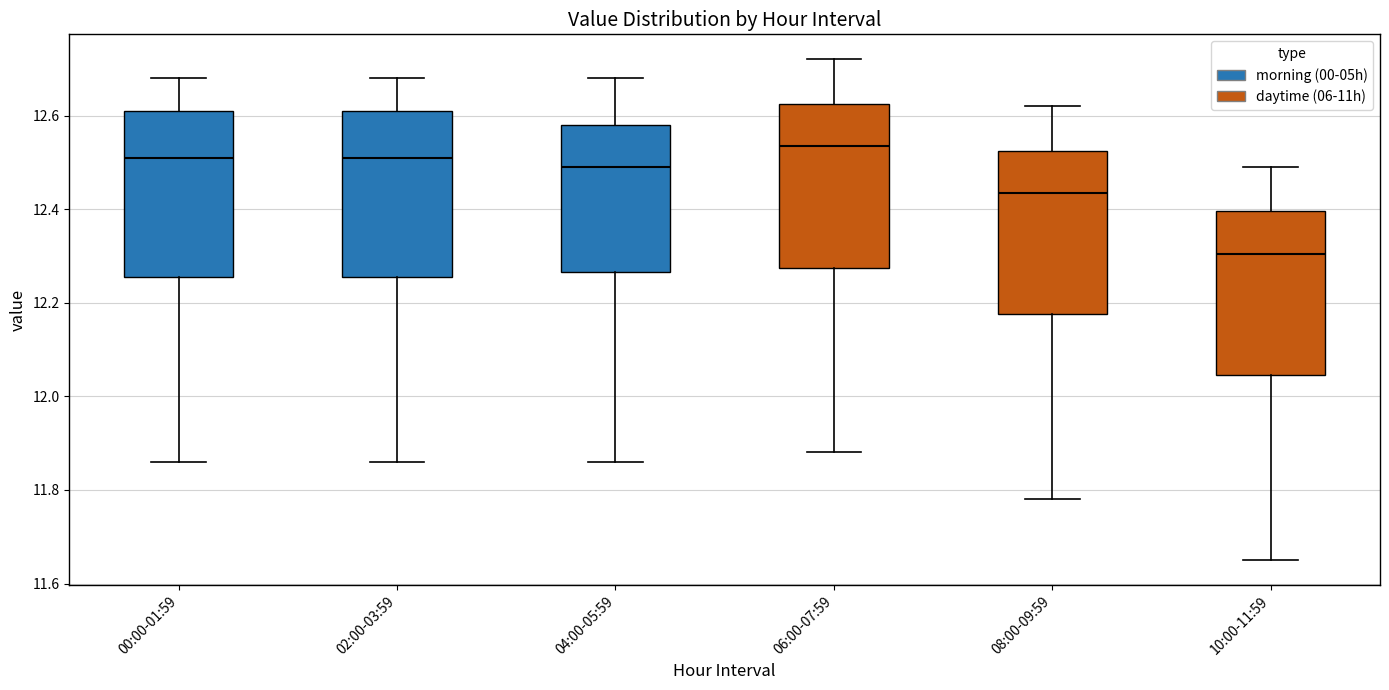

Where is the lower edge of the box for 00:00-01:59 on the y-axis? The values are not printed on the chart, so give them approximately, as read against the axis.

12.26